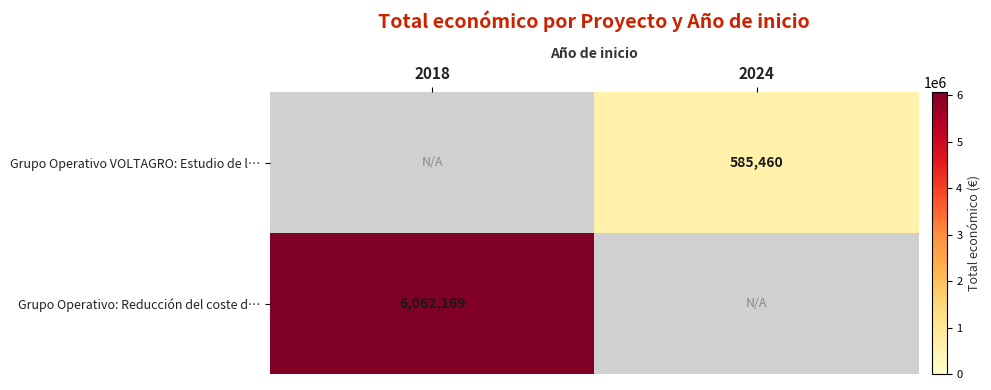

The value of Grupo Operativo VOLTAGRO: Estudio de l… at 2024 is 788635. True or false?

False